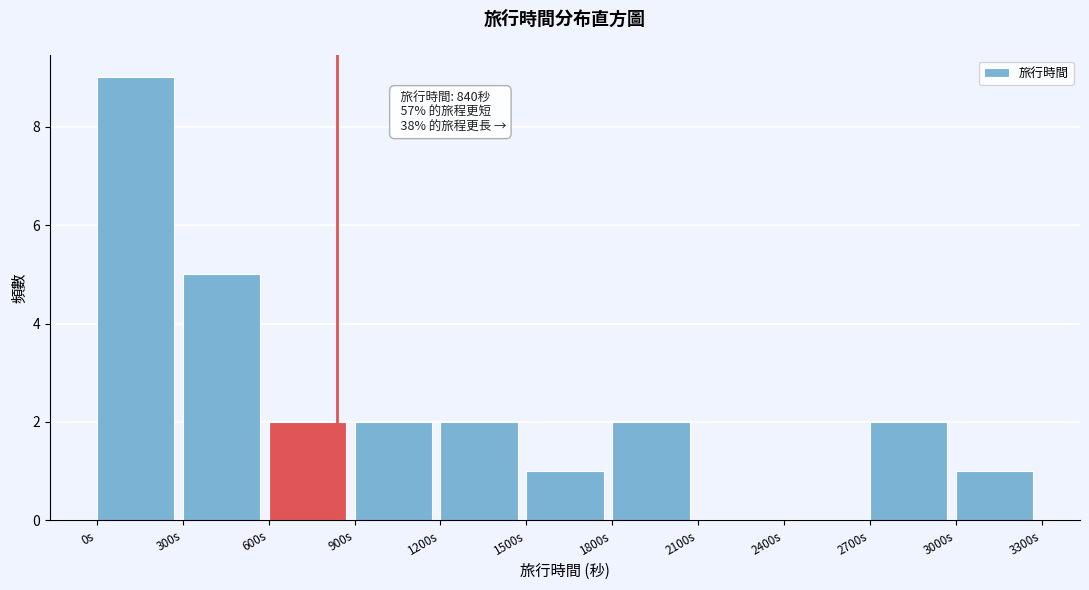

Over which range of the x-axis is the bar tallest?

0 to 300